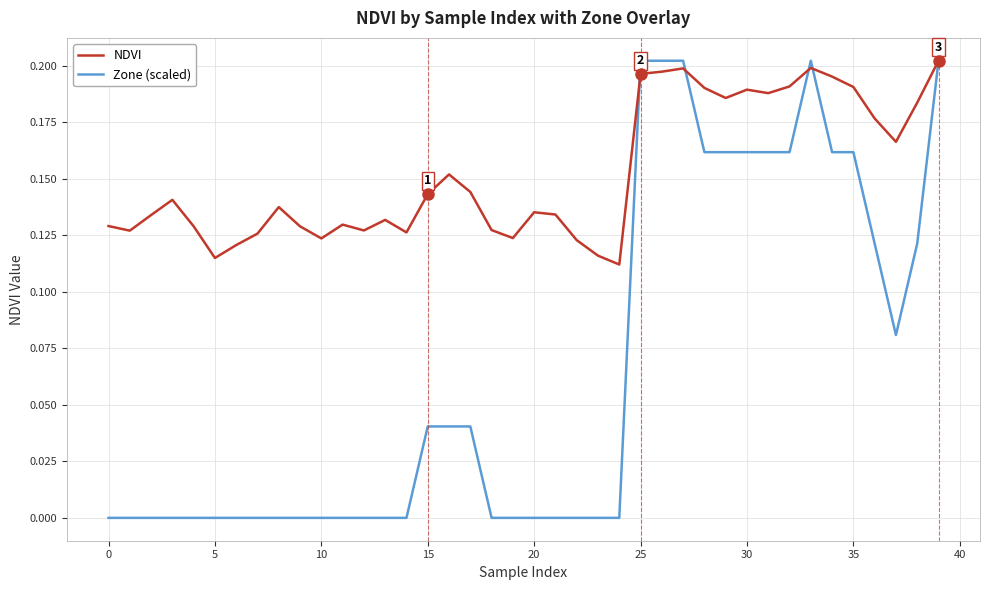

Which series has the largest total across all categories?

NDVI